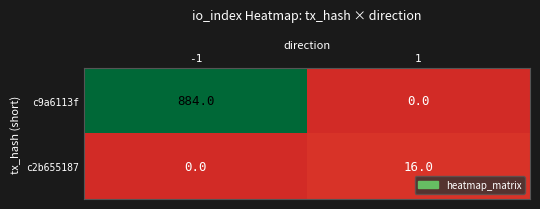

Which series has the largest total across all categories?

c9a6113f